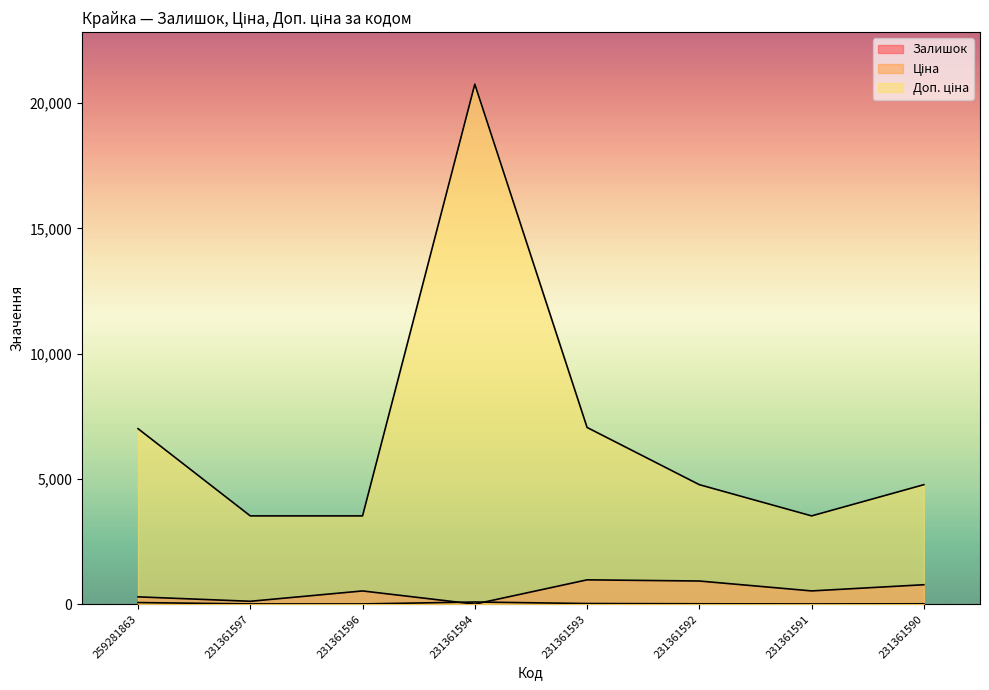

True or false: Ціна and Залишок cross at least once.

True